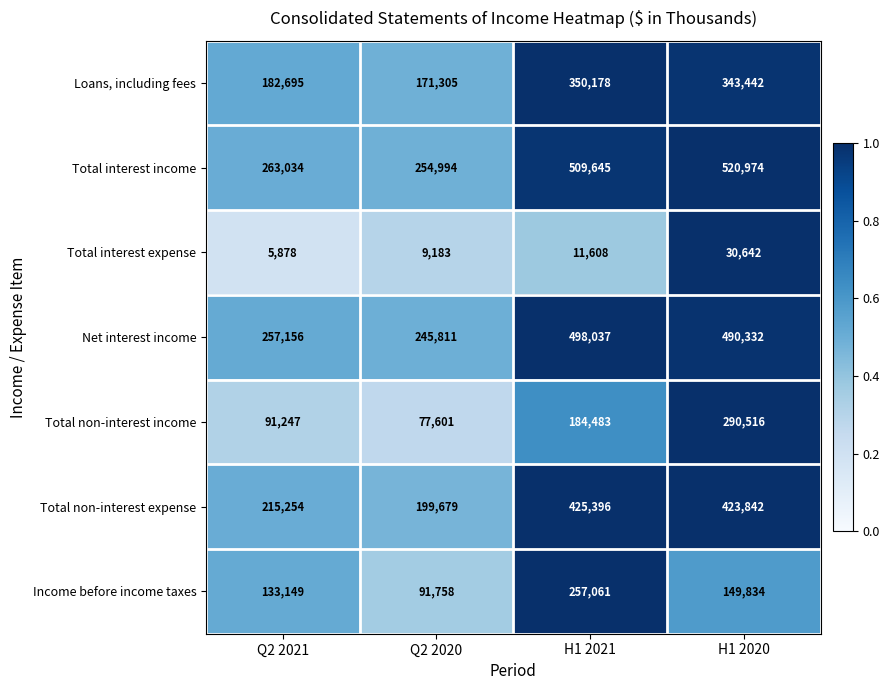

At which category does the chart reach its minimum across all series?

Q2 2021